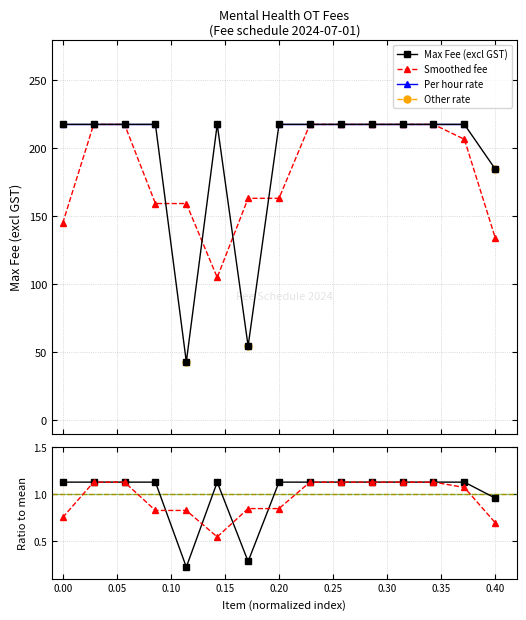

What is the lowest value of the Smoothed ratio series?

0.5